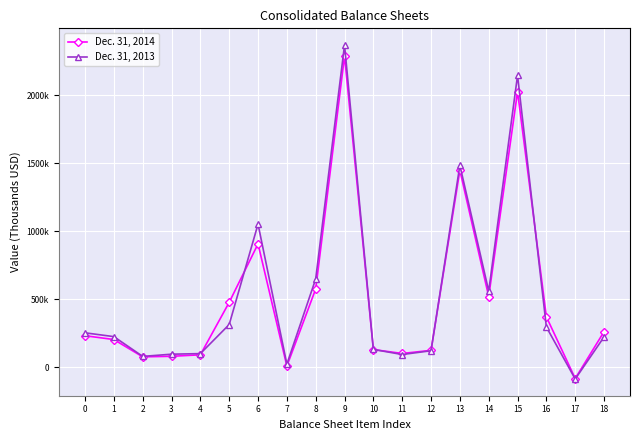

What are all the series names shown in the legend?

Dec. 31, 2014, Dec. 31, 2013